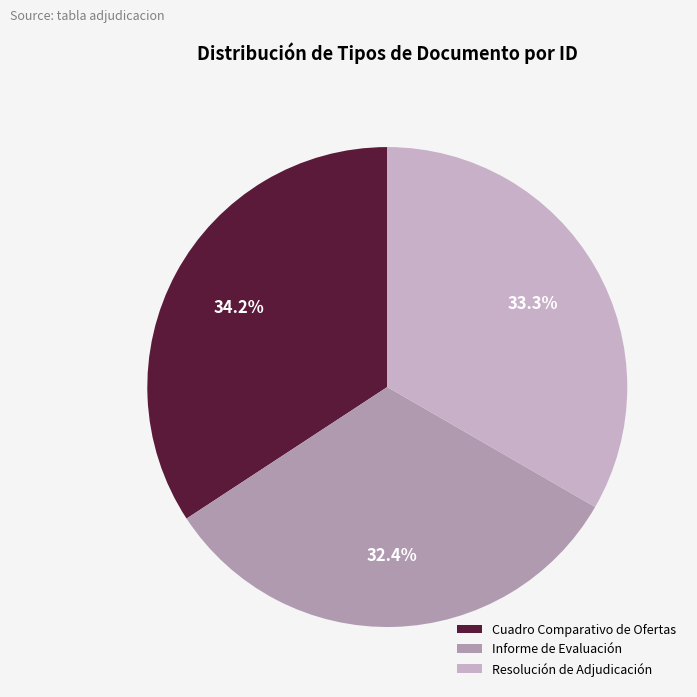

What percentage is NOT represented by Cuadro Comparativo de Ofertas?

65.8%